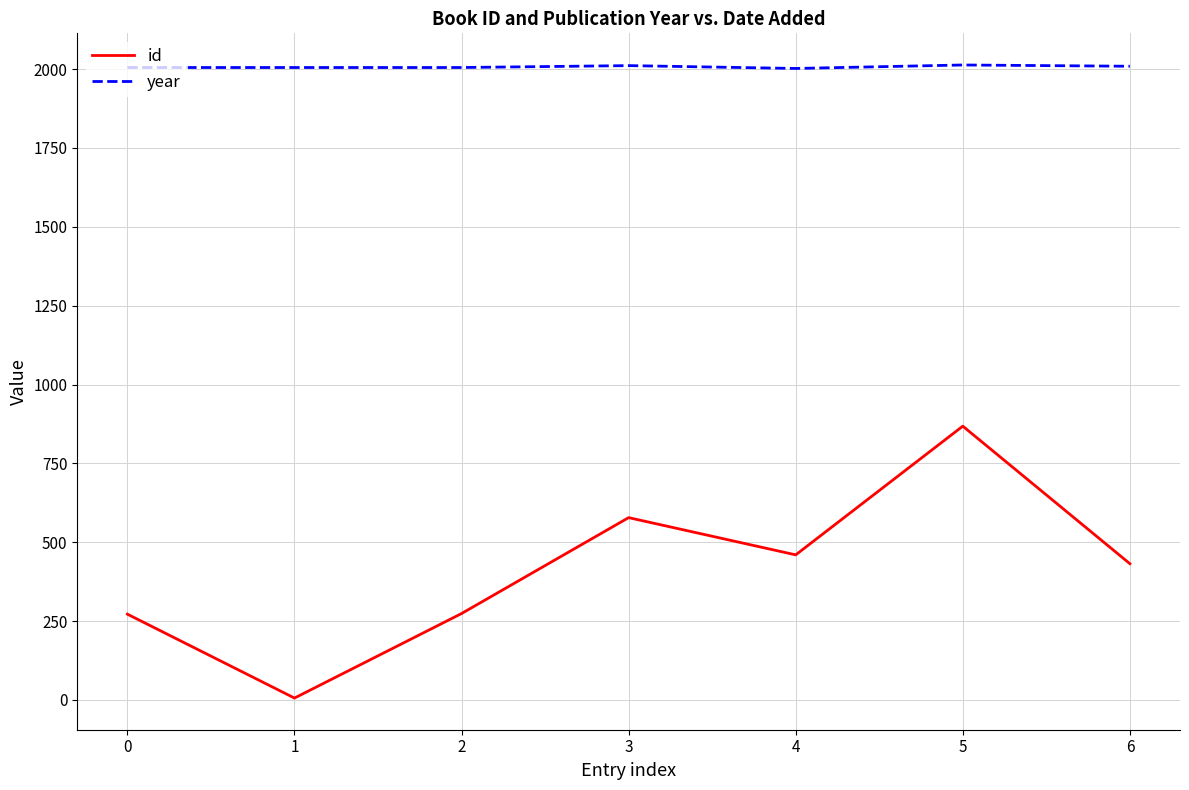

Rank the series by their average value, from lowest to highest.

id, year